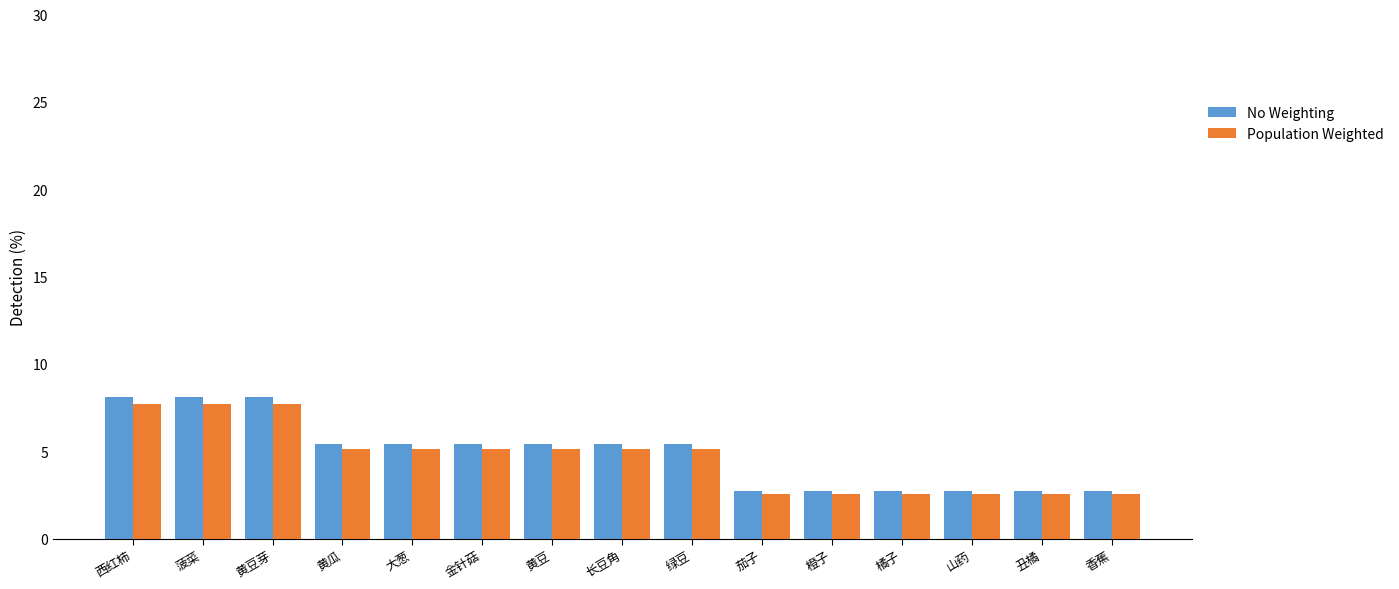

Which series has the widest spread of values?

No Weighting